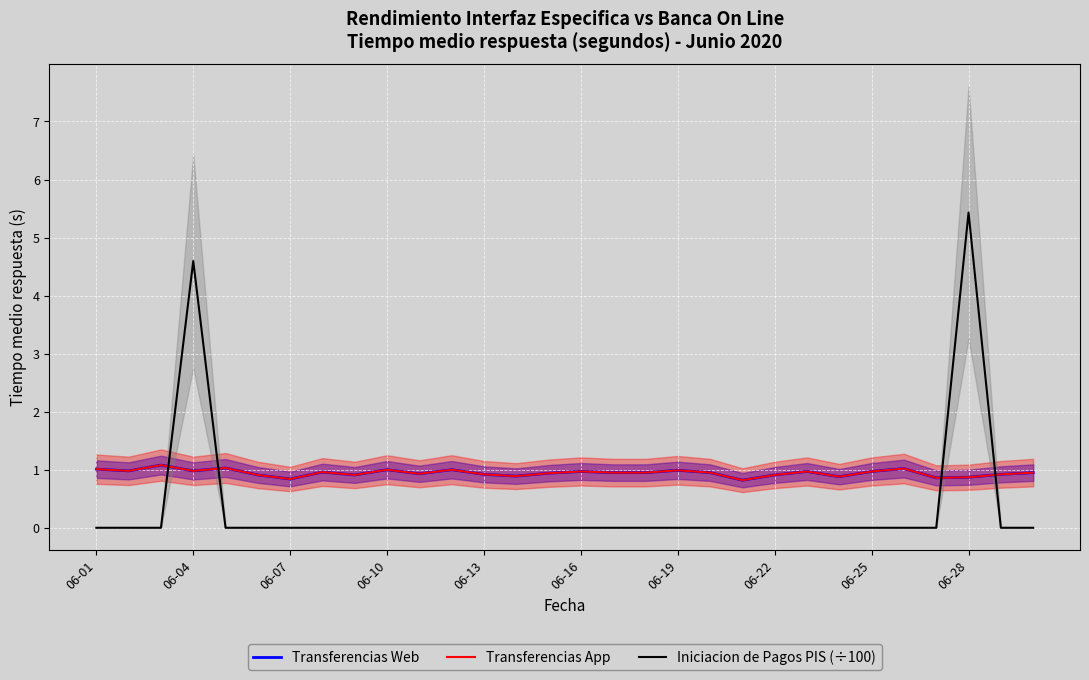

What is the average value of the Iniciacion de Pagos PIS (÷100) series?

0.3